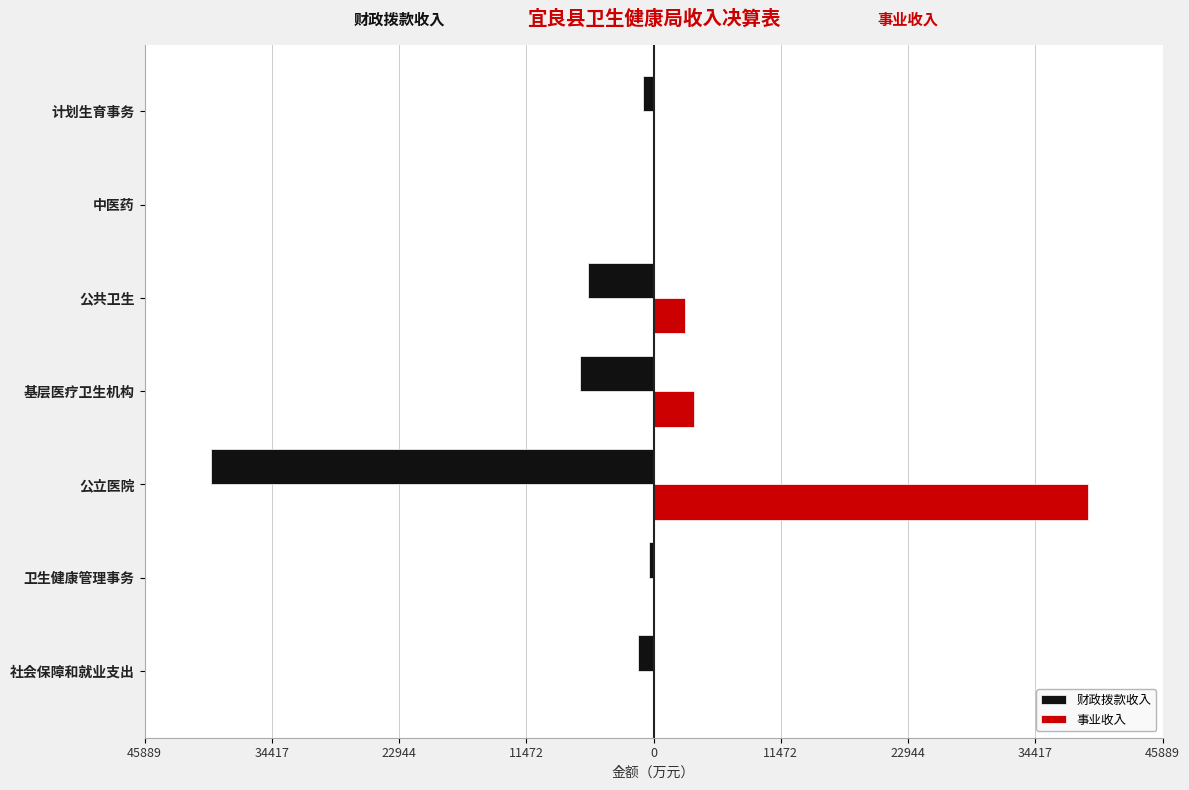

What are all the series names shown in the legend?

财政拨款收入, 事业收入